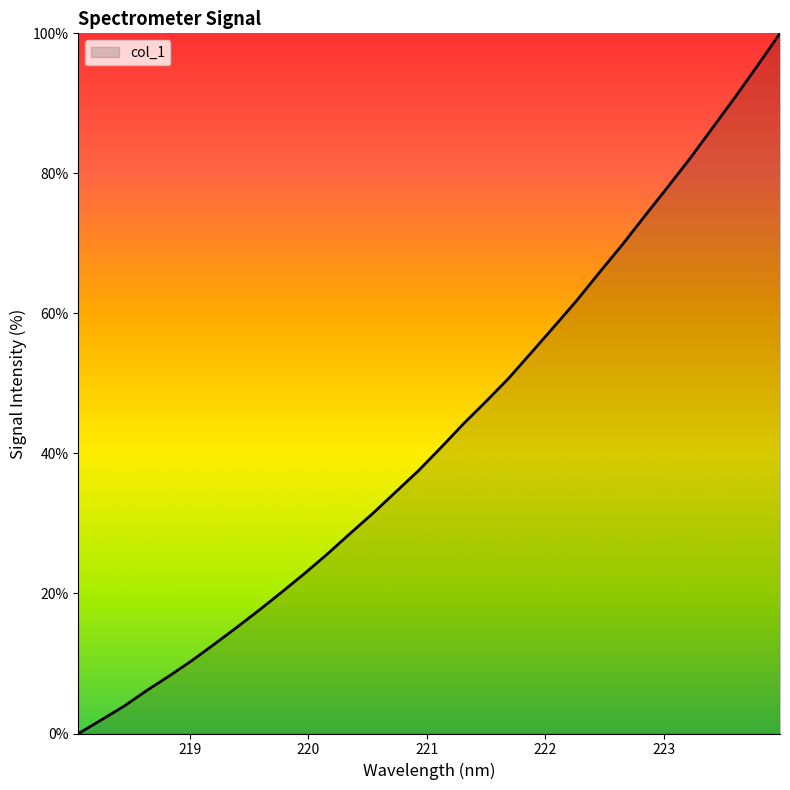

What is the sum of all values?

1376.4